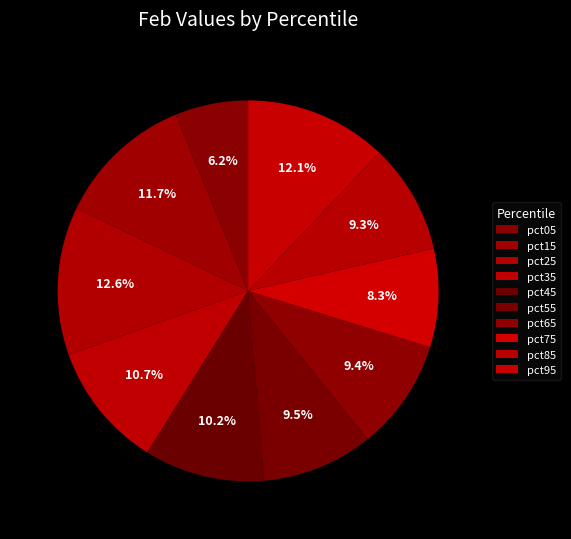

How many segments does this pie chart have?

10